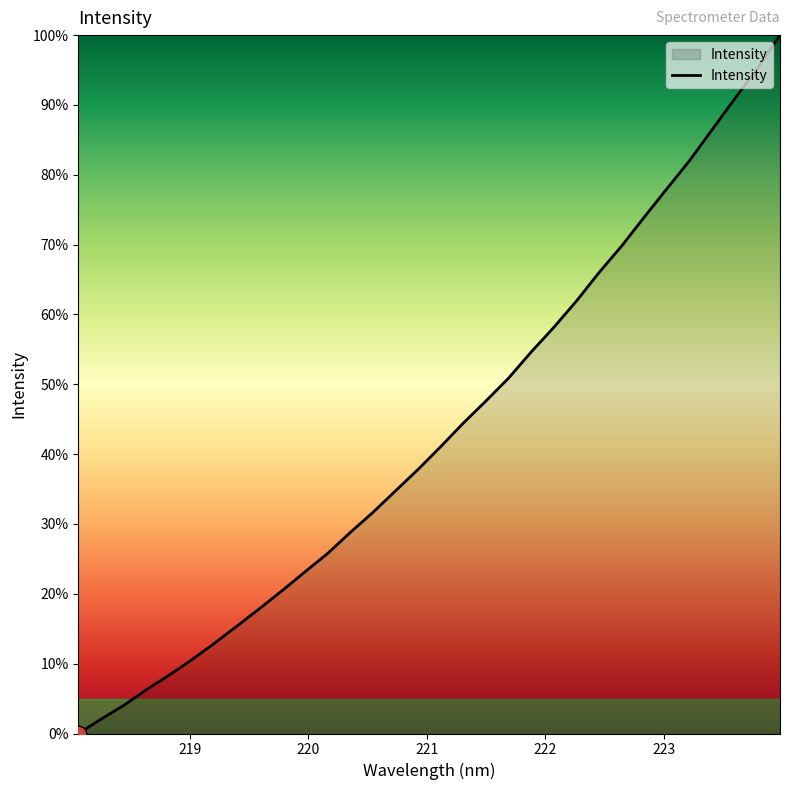

What is the sum of all values?

1380.8